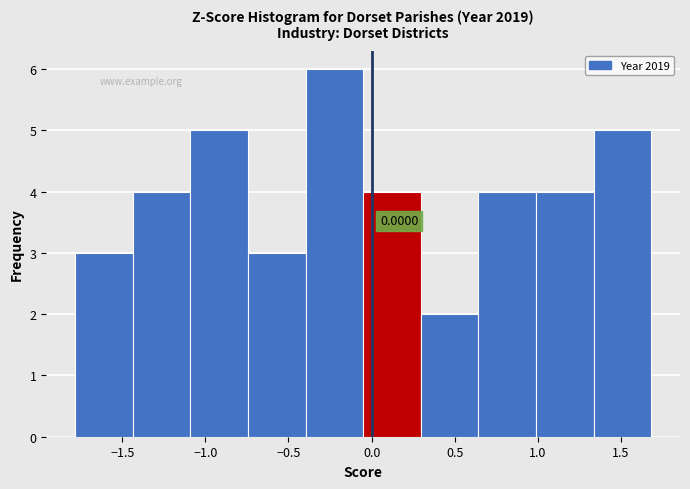

Over which range of the x-axis is the bar tallest?

-0.40 to -0.05